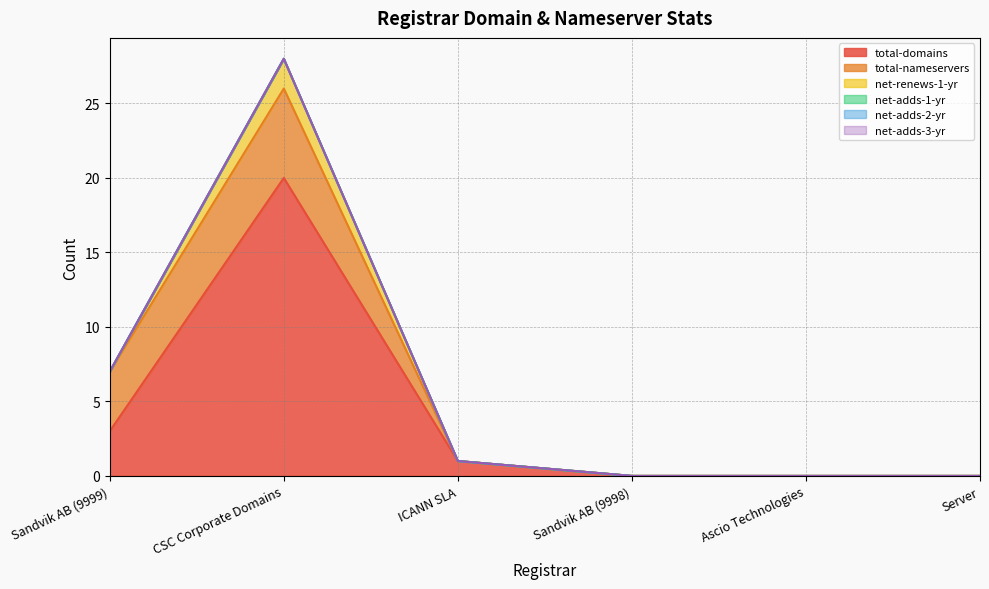

True or false: net-renews-1-yr has a value of 1 at Ascio Technologies.

False